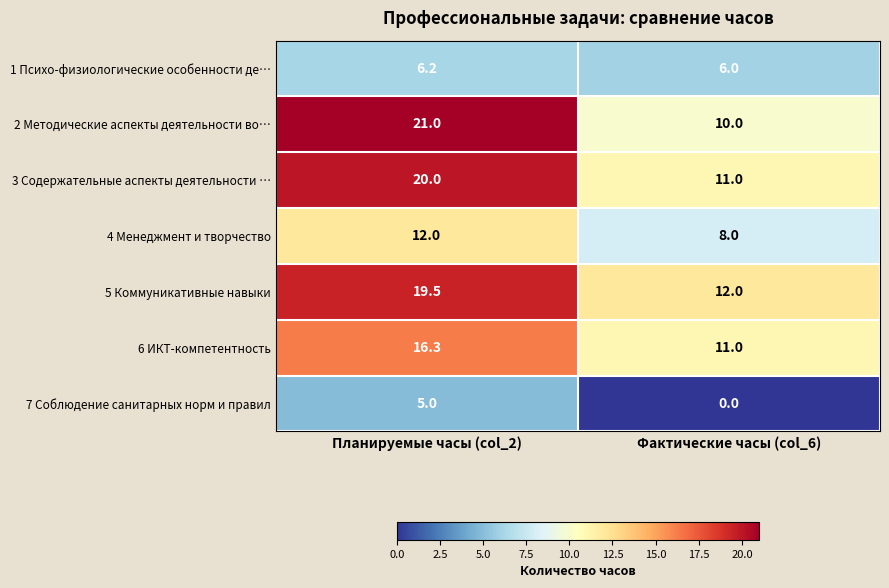

True or false: 4 Менеджмент и творчество has a value of 3.4 at Фактические часы (col_6).

False